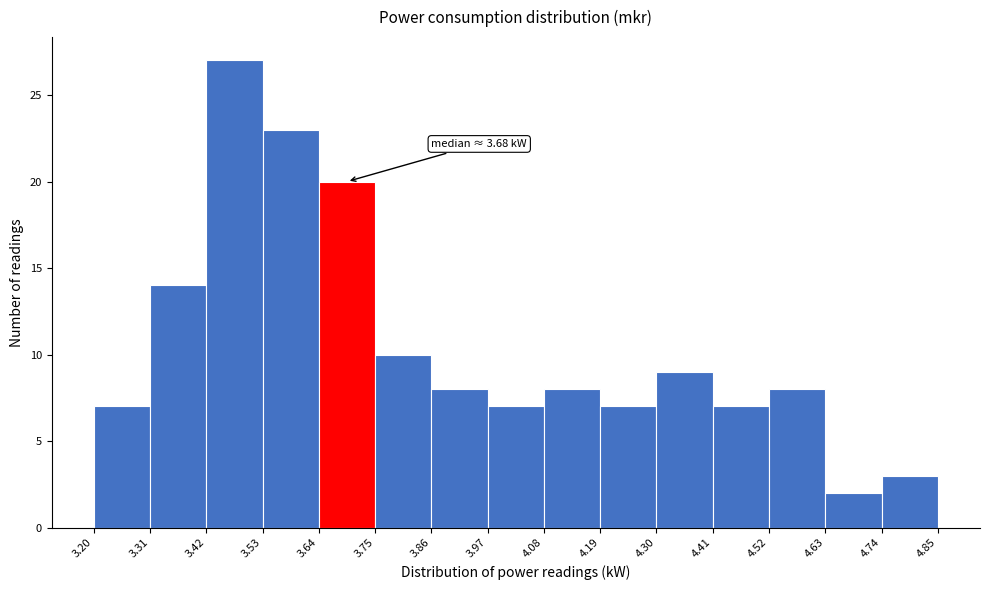

Over which range of the x-axis is the bar tallest?

3.42 to 3.53